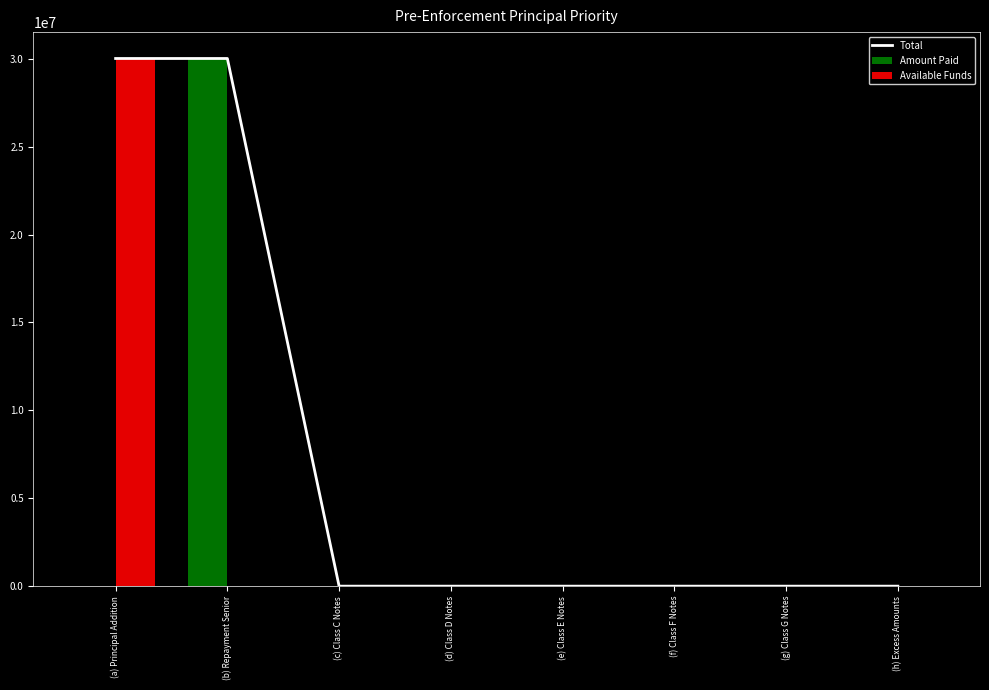

Reading left to right, extract all data points from this chart.

Total: (a) Principal Addition=30015956.5	(b) Repayment Senior=30015956.5	(c) Class C Notes=0.0	(d) Class D Notes=0.0	(e) Class E Notes=0.0	(f) Class F Notes=0.0	(g) Class G Notes=0.0	(h) Excess Amounts=0.0
Amount Paid: (a) Principal Addition=0.0	(b) Repayment Senior=30015956.5	(c) Class C Notes=0.0	(d) Class D Notes=0.0	(e) Class E Notes=0.0	(f) Class F Notes=0.0	(g) Class G Notes=0.0	(h) Excess Amounts=0.0
Available Funds: (a) Principal Addition=30015956.5	(b) Repayment Senior=0.0	(c) Class C Notes=0.0	(d) Class D Notes=0.0	(e) Class E Notes=0.0	(f) Class F Notes=0.0	(g) Class G Notes=0.0	(h) Excess Amounts=0.0